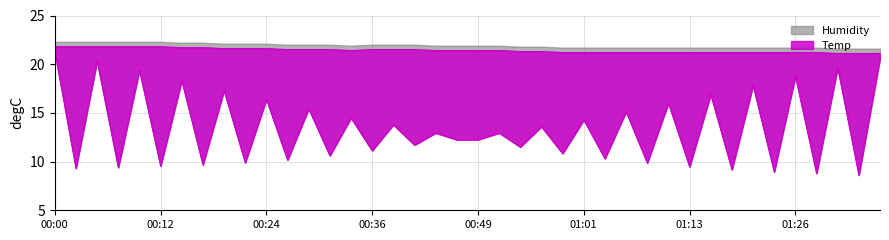

Read the value at 00:41.

21.5